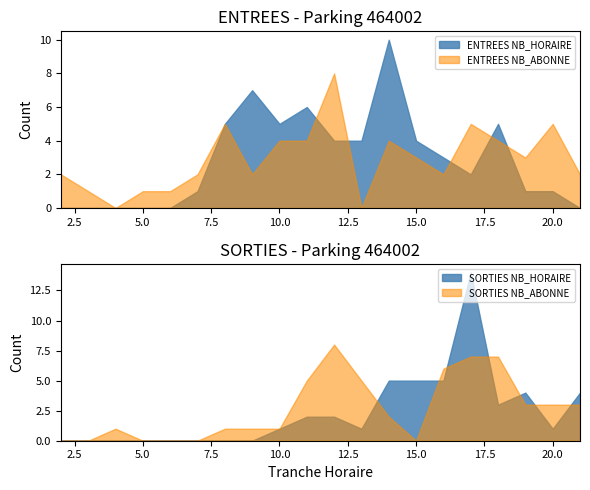

Count the number of categories in the chart.

20